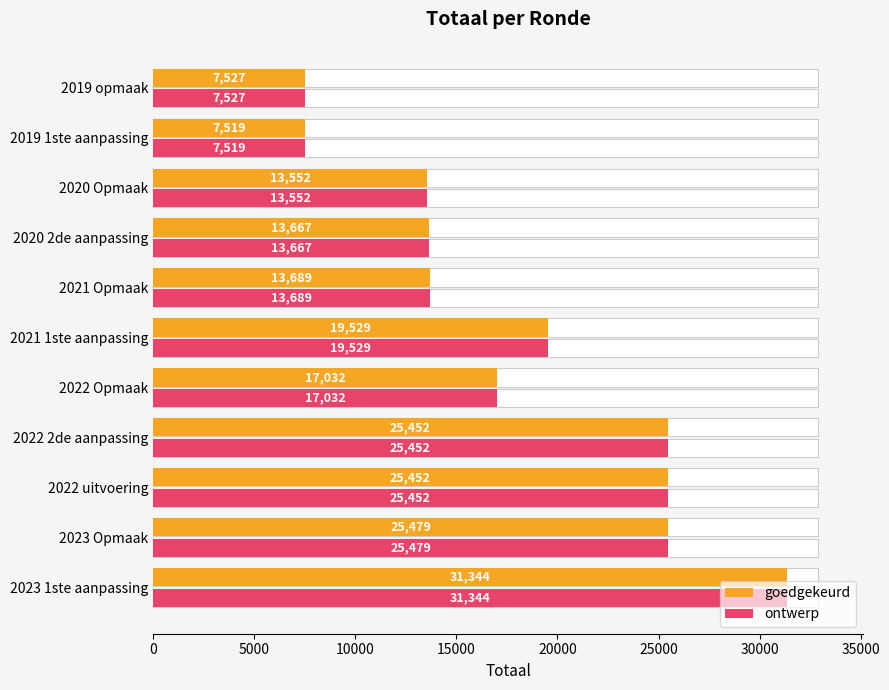

What is the average value of the goedgekeurd series?

18204